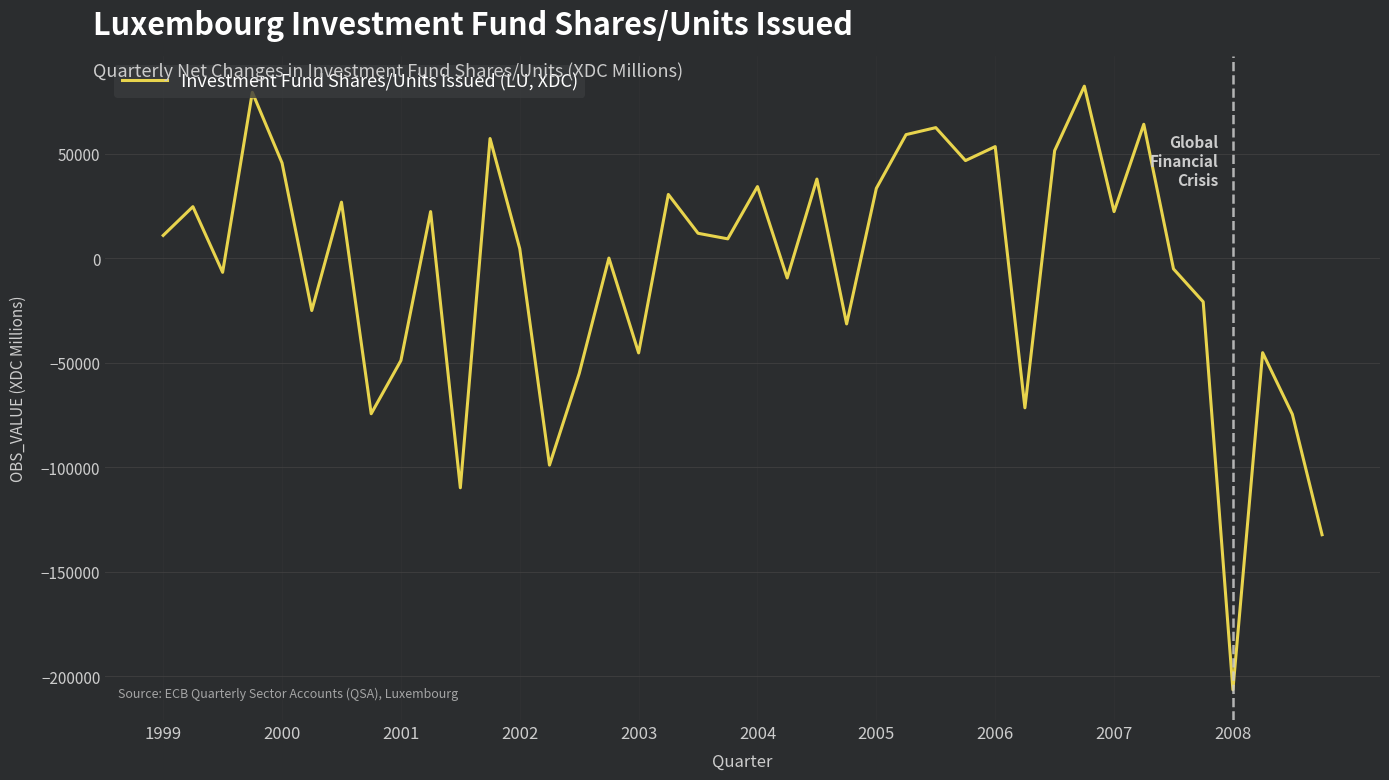

What is the maximum value shown in the chart?

82189.6